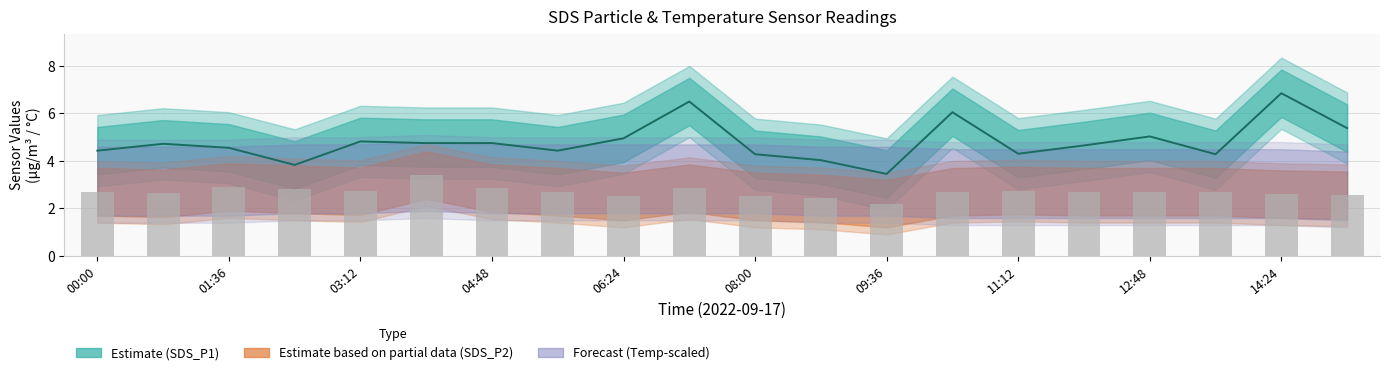

What is the difference between the maximum and second lowest values in the SDS_P1 series?

3.0